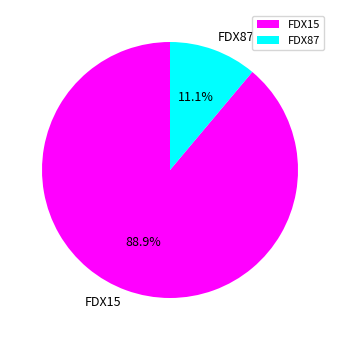

To the nearest percent, what is the average slice percentage?

50%